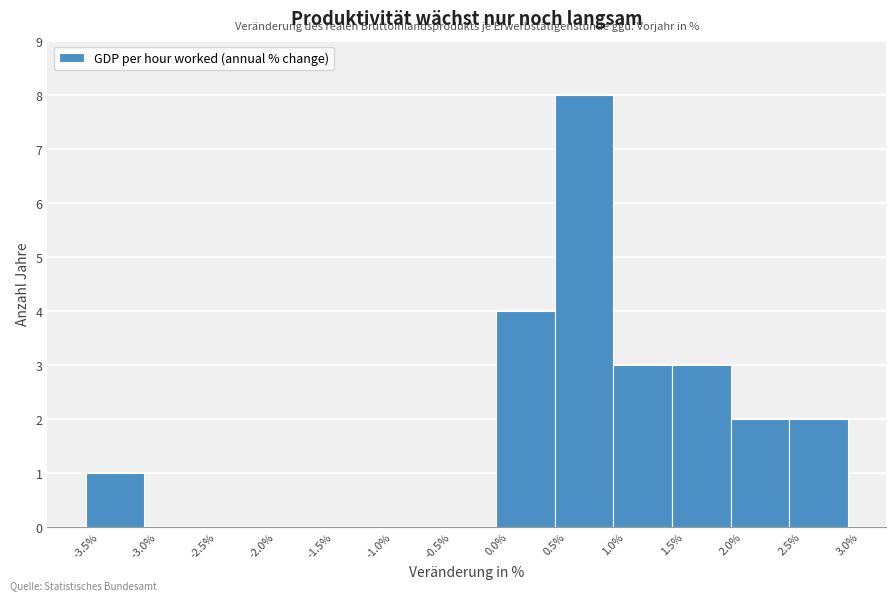

Reading left to right, list every bar in this chart as the range it spans on the x-axis followed by its height. The values are not printed on the chart, so give them approximately, as read against the axis.

-3.5% to -3.0%: 1
-3.0% to -2.5%: 0
-2.5% to -2.0%: 0
-2.0% to -1.5%: 0
-1.5% to -1.0%: 0
-1.0% to -0.5%: 0
-0.5% to 0.0%: 0
0.0% to 0.5%: 4
0.5% to 1.0%: 8
1.0% to 1.5%: 3
1.5% to 2.0%: 3
2.0% to 2.5%: 2
2.5% to 3.0%: 2